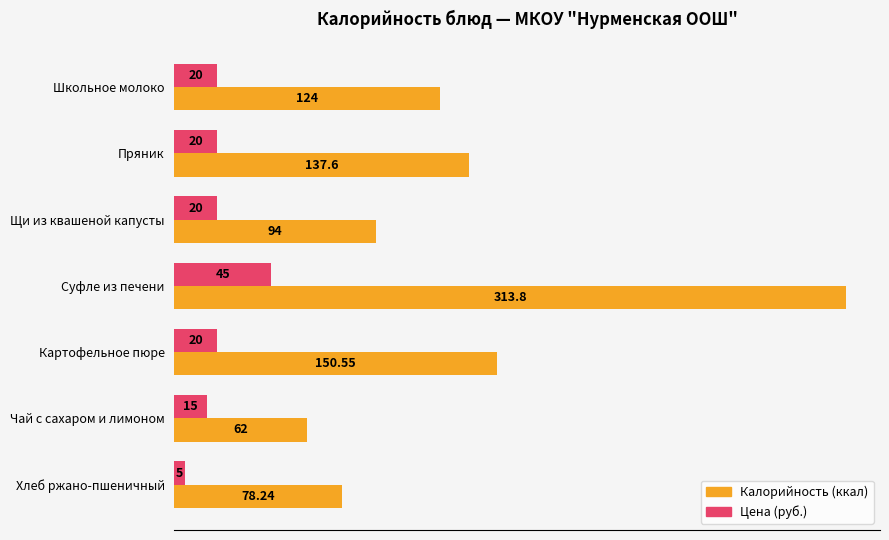

Which category has the highest value in the Цена (руб.) series?

Суфле из печени